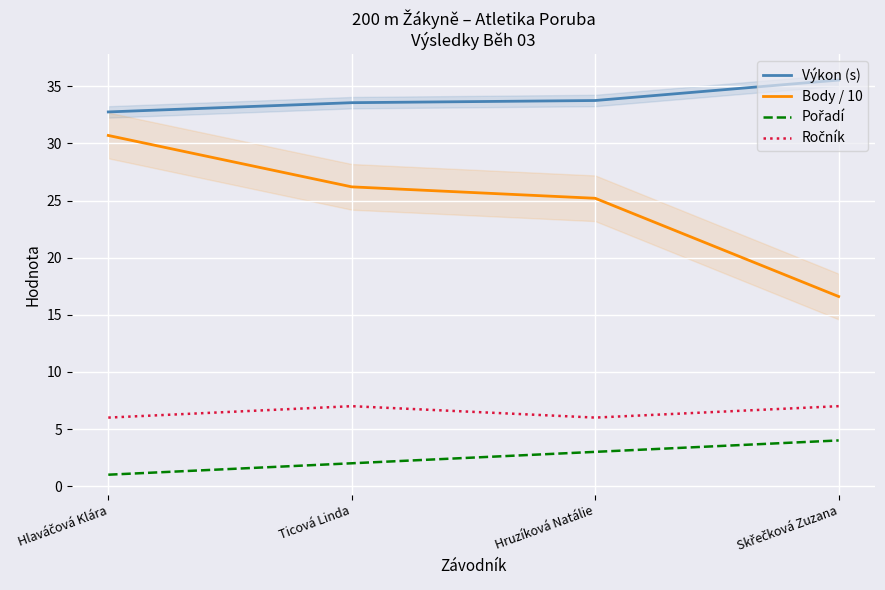

True or false: Pořadí has more than 2 points higher than both neighbors.

False